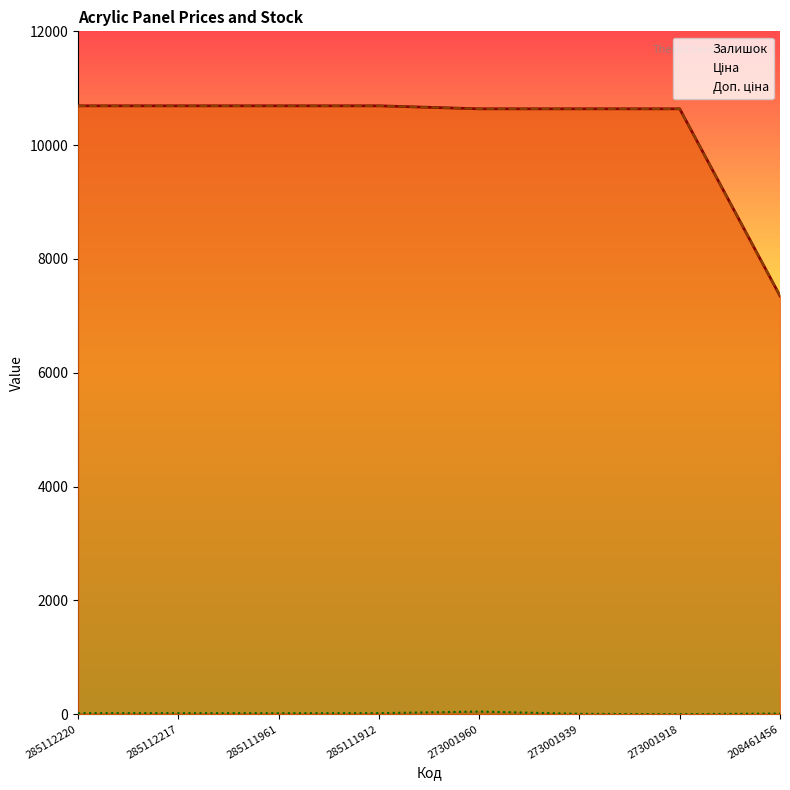

Reading right to left, list all the values displayed in this chart.

Ціна: 7351.2	10638.2	10638.2	10638.2	10690.9	10690.9	10690.9	10690.9
Доп. ціна: 7351.2	10638.2	10638.2	10638.2	10690.9	10690.9	10690.9	10690.9
Залишок: 11.0	0.0	6.0	46.0	18.0	17.0	18.0	18.0